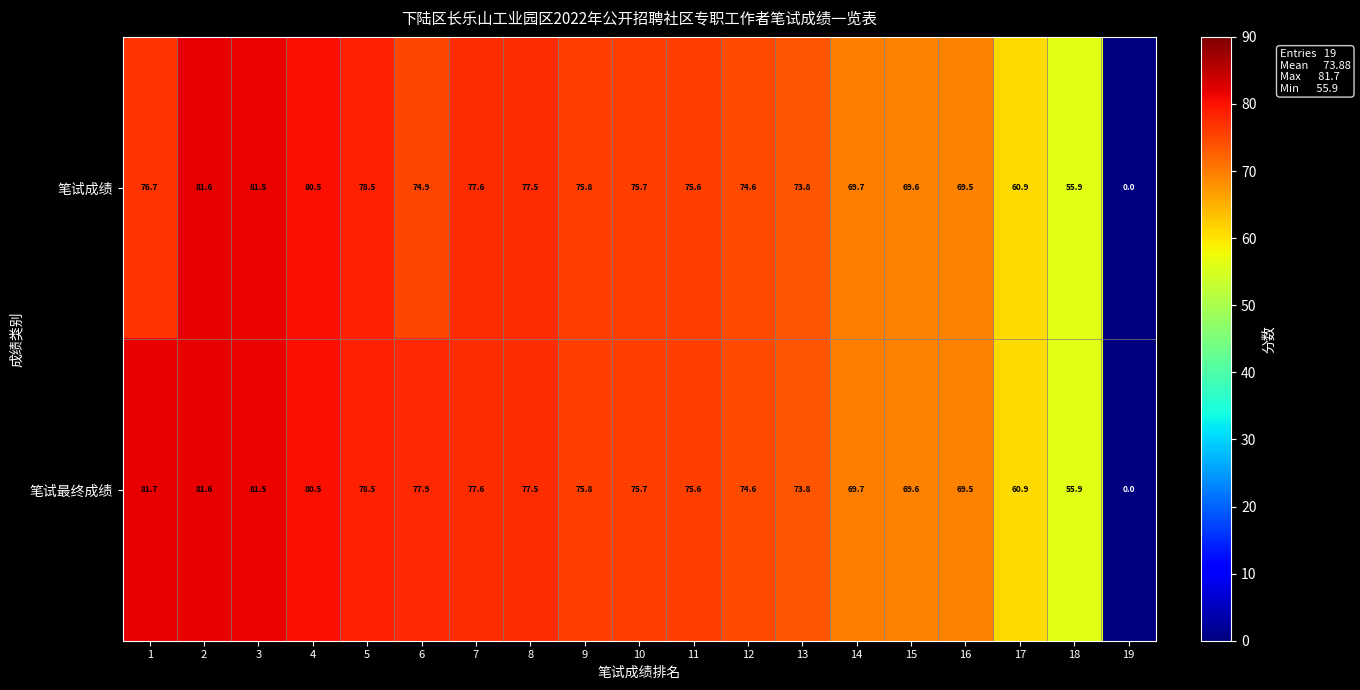

How many data points in 笔试最终成绩 are less than 75?

8